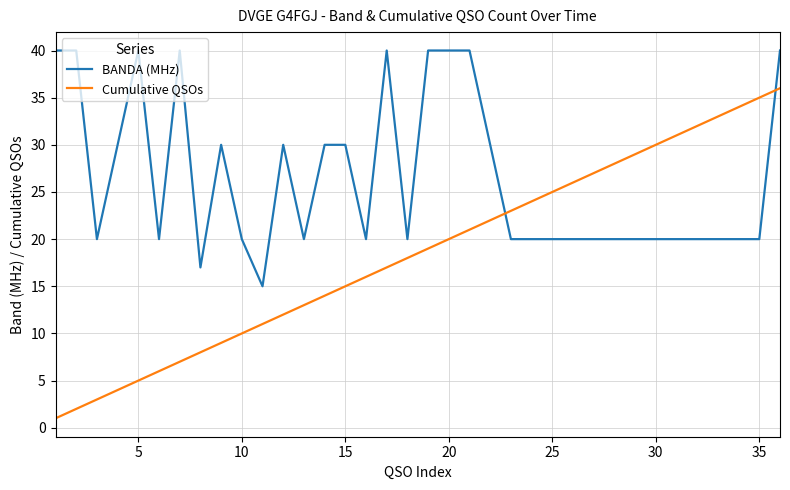

What are all the series names shown in the legend?

BANDA (MHz), Cumulative QSOs